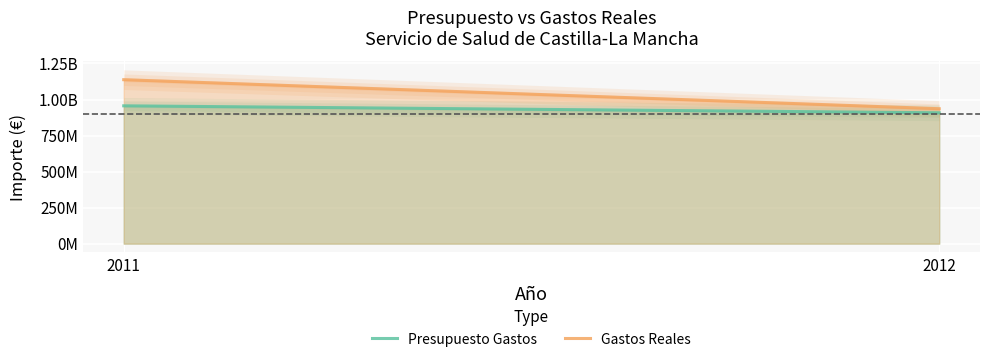

What is the value of the Gastos Reales point at the 1st from the left?

1137452401.8